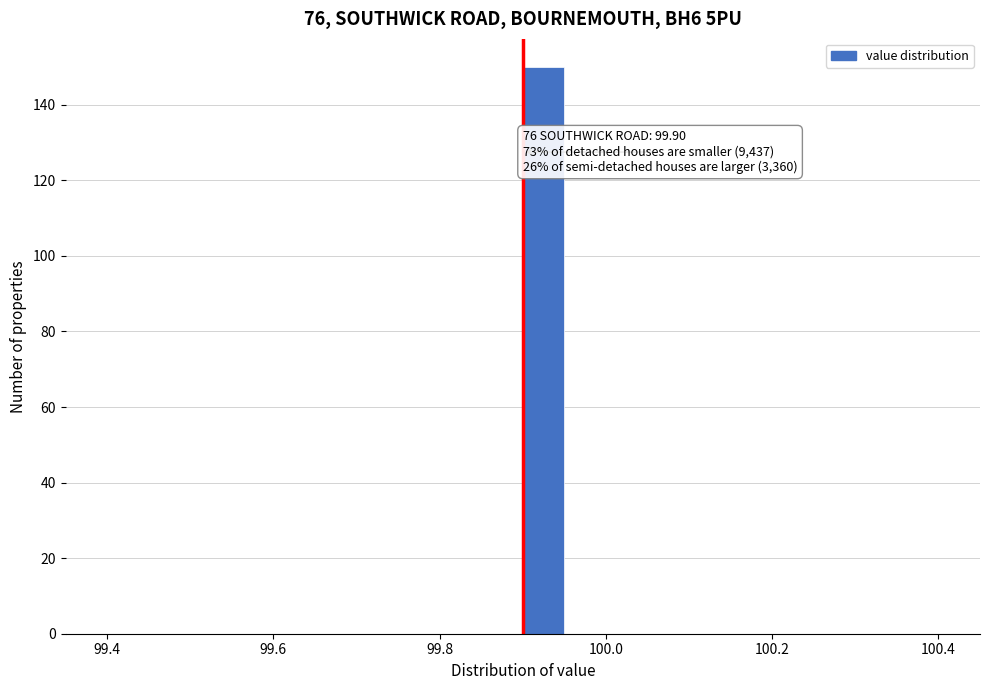

Around what value on the x-axis is the tallest bar? Give the approximate position of its centre, as read against the axis.

99.92